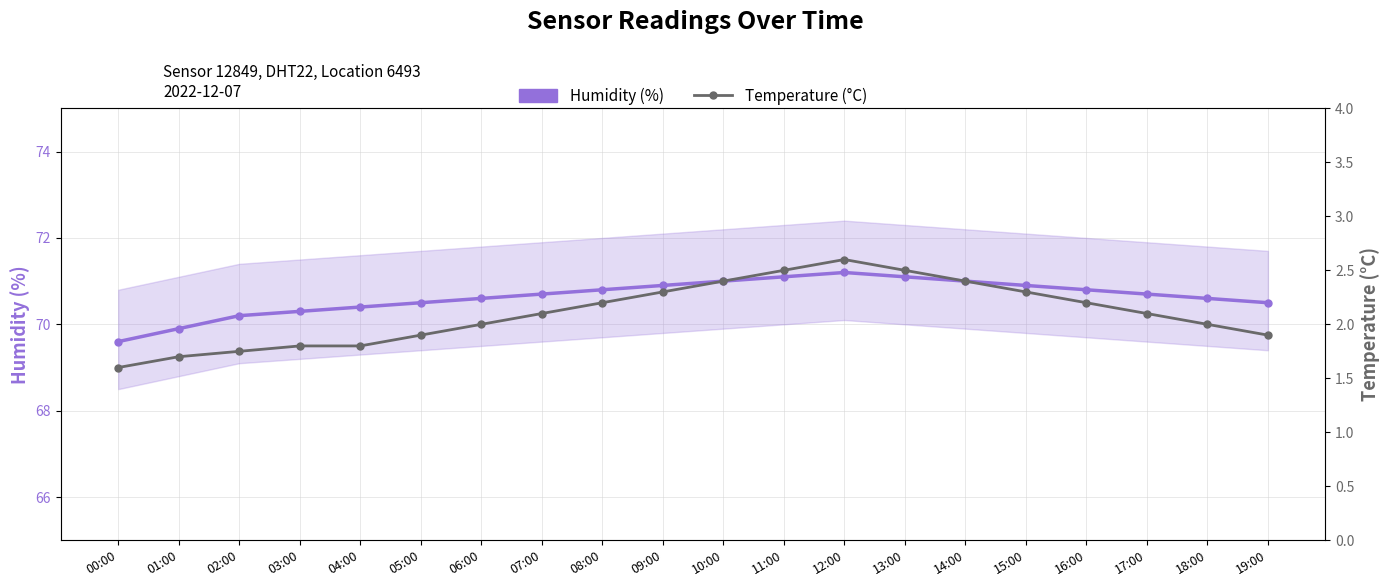

True or false: Temperature (°C) and Humidity (%) intersect in this chart.

False